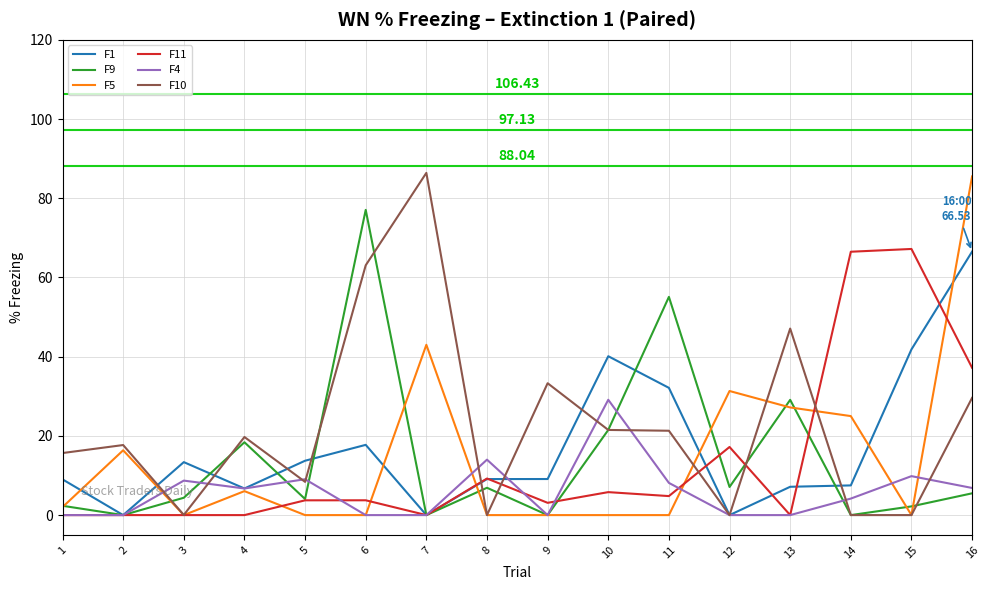

At which category does F1 reach its first local valley?

2